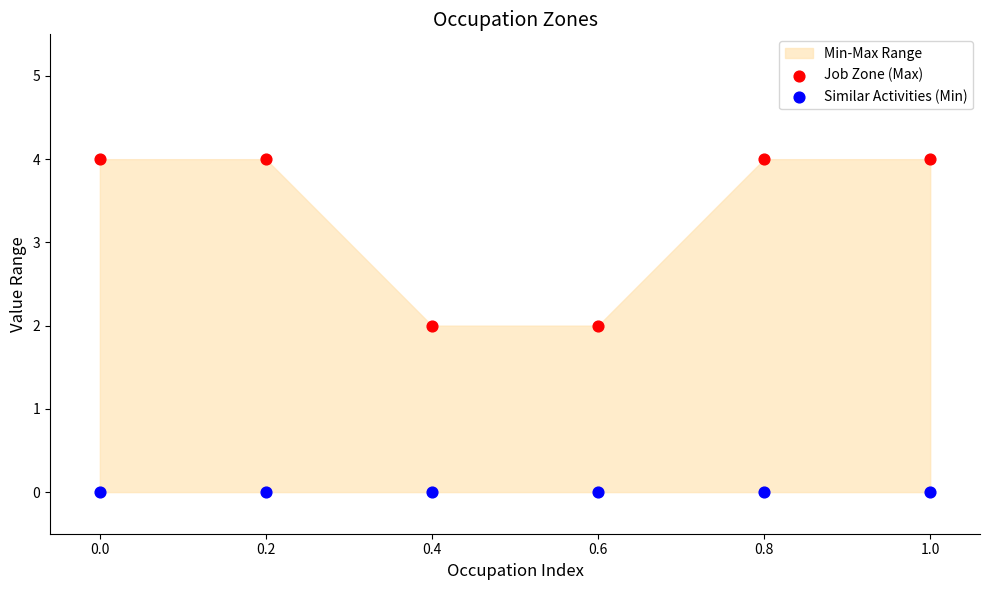

Which series contains the lowest Y value?

Similar Activities (Min)